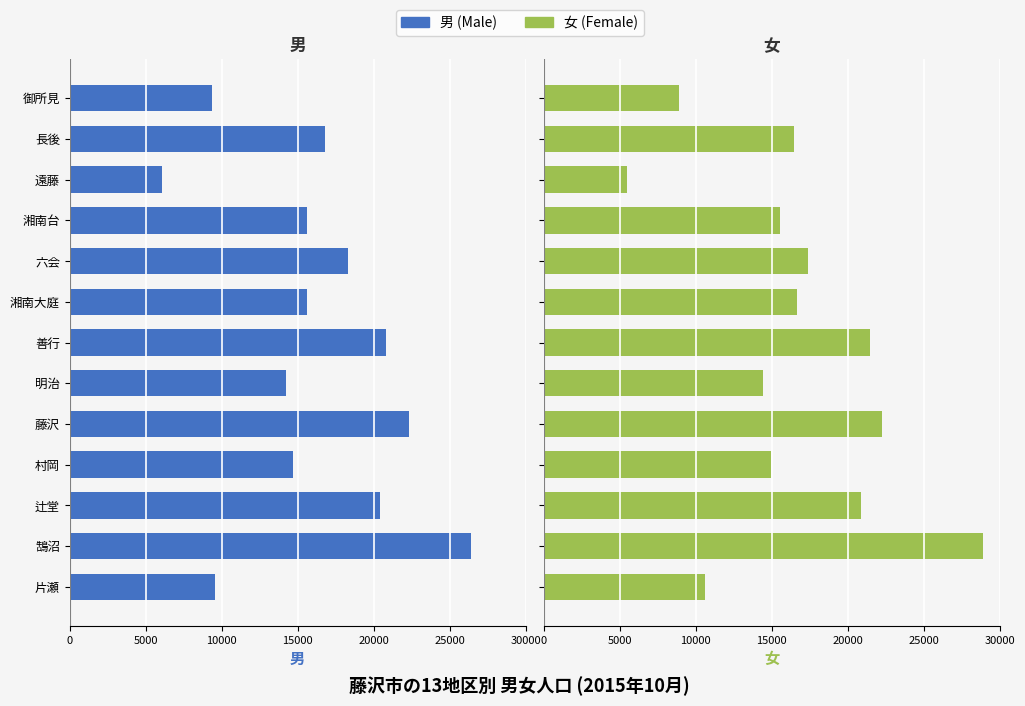

What is the sum of all 女 values?

213862